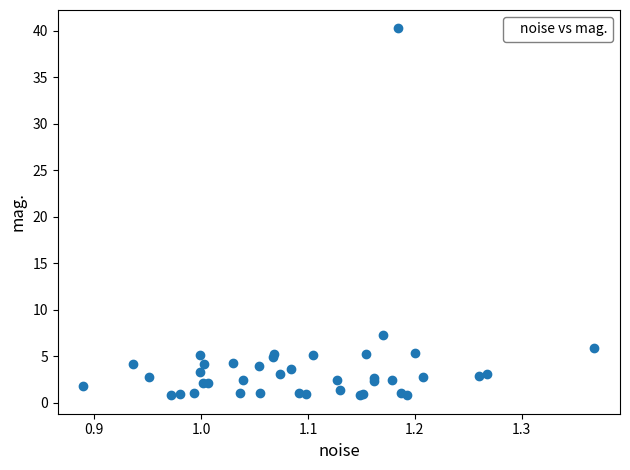

What Y value in the scatter plot is closest to 20?

7.3